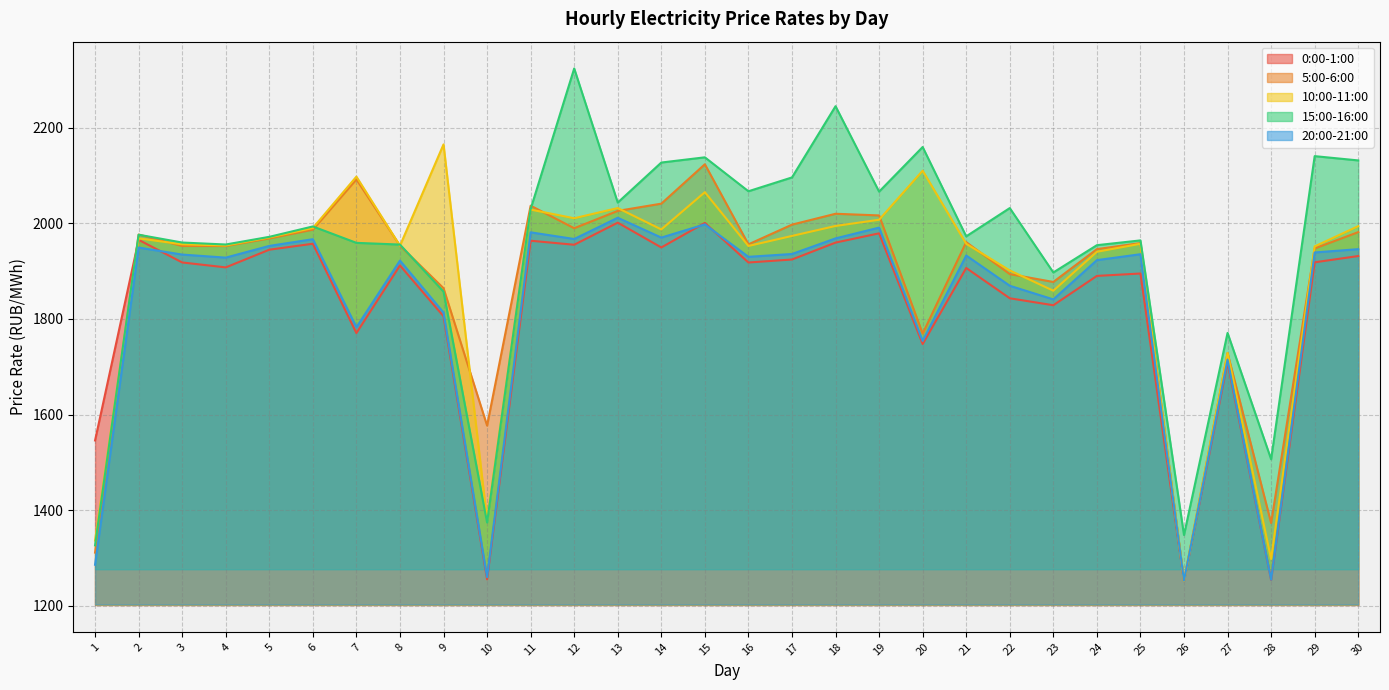

What is the difference between the maximum and second lowest values in the 15:00-16:00 series?

975.6